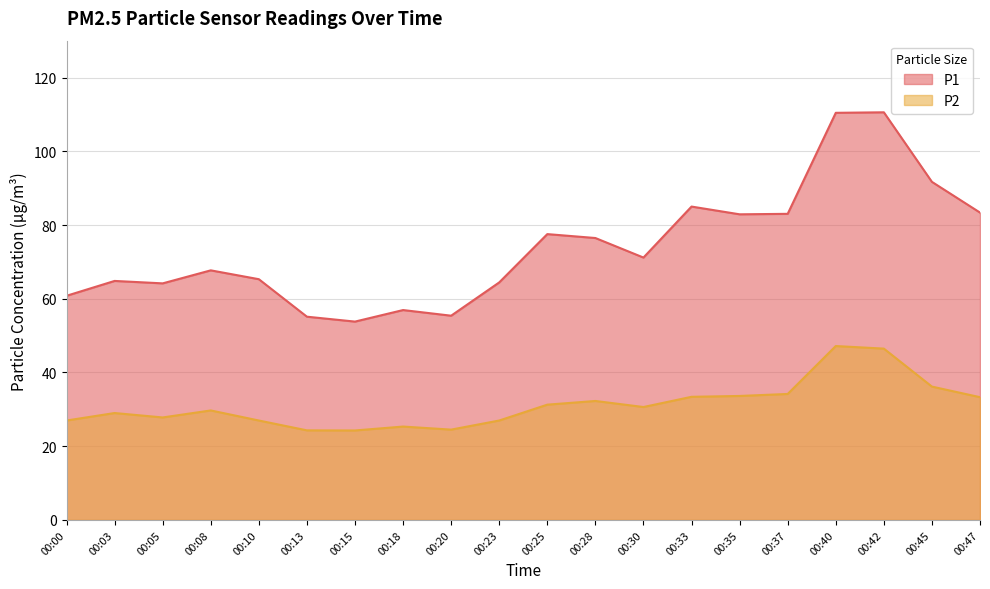

What is the difference between the highest and lowest values at 00:45?

55.5